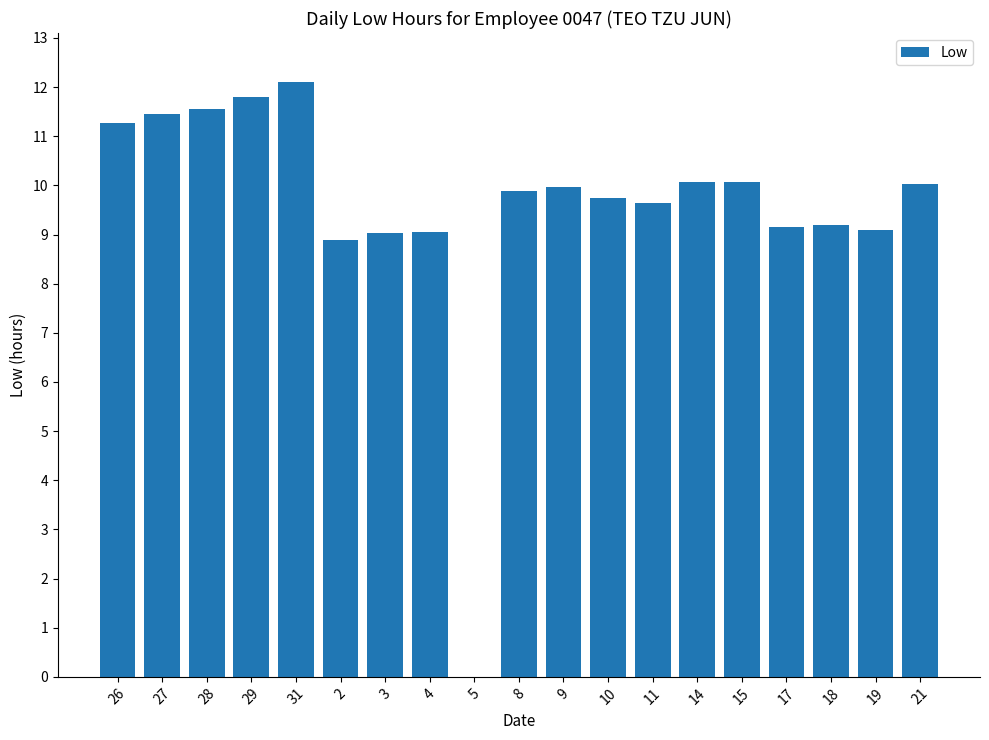

What is the change in value from 31 to 18?

-2.9